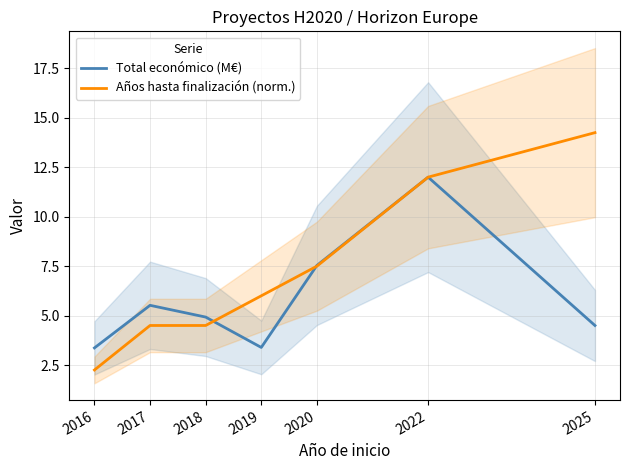

Does the chart display data point markers on the line(s)?

No